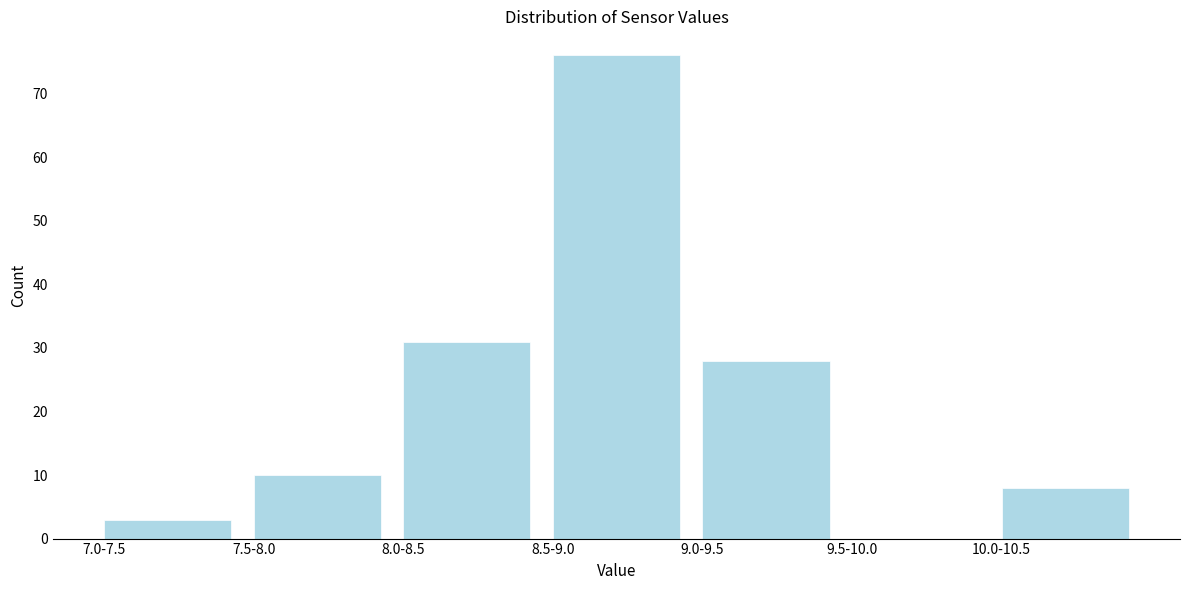

Reading left to right, extract all data points from this chart.

7.0-7.5=3	7.5-8.0=10	8.0-8.5=31	8.5-9.0=76	9.0-9.5=28	9.5-10.0=0	10.0-10.5=8